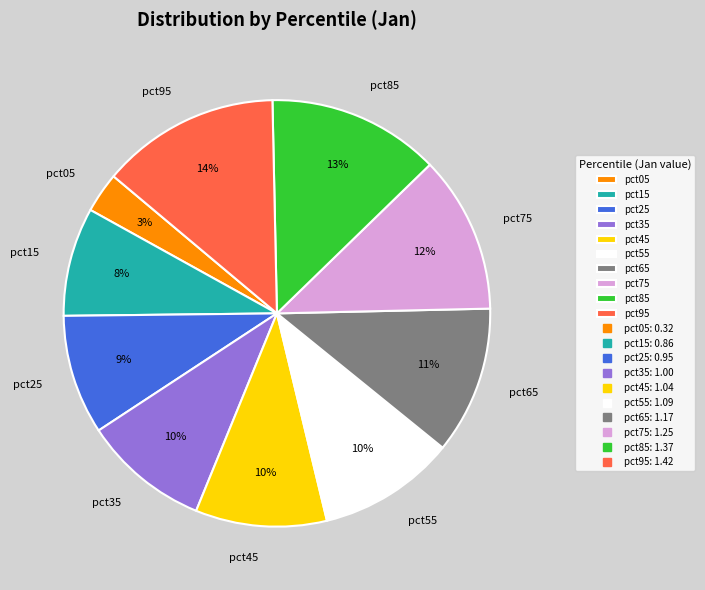

Count the number of slices in the pie.

10